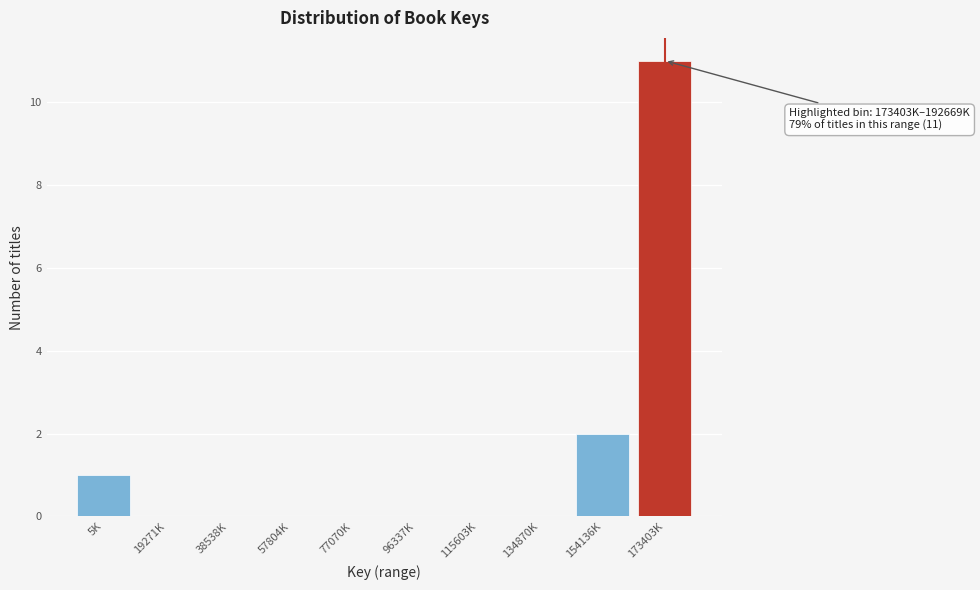

Reading left to right, list all the values displayed in this chart.

5K=1	19271K=0	38538K=0	57804K=0	77070K=0	96337K=0	115603K=0	134870K=0	154136K=2	173403K=11